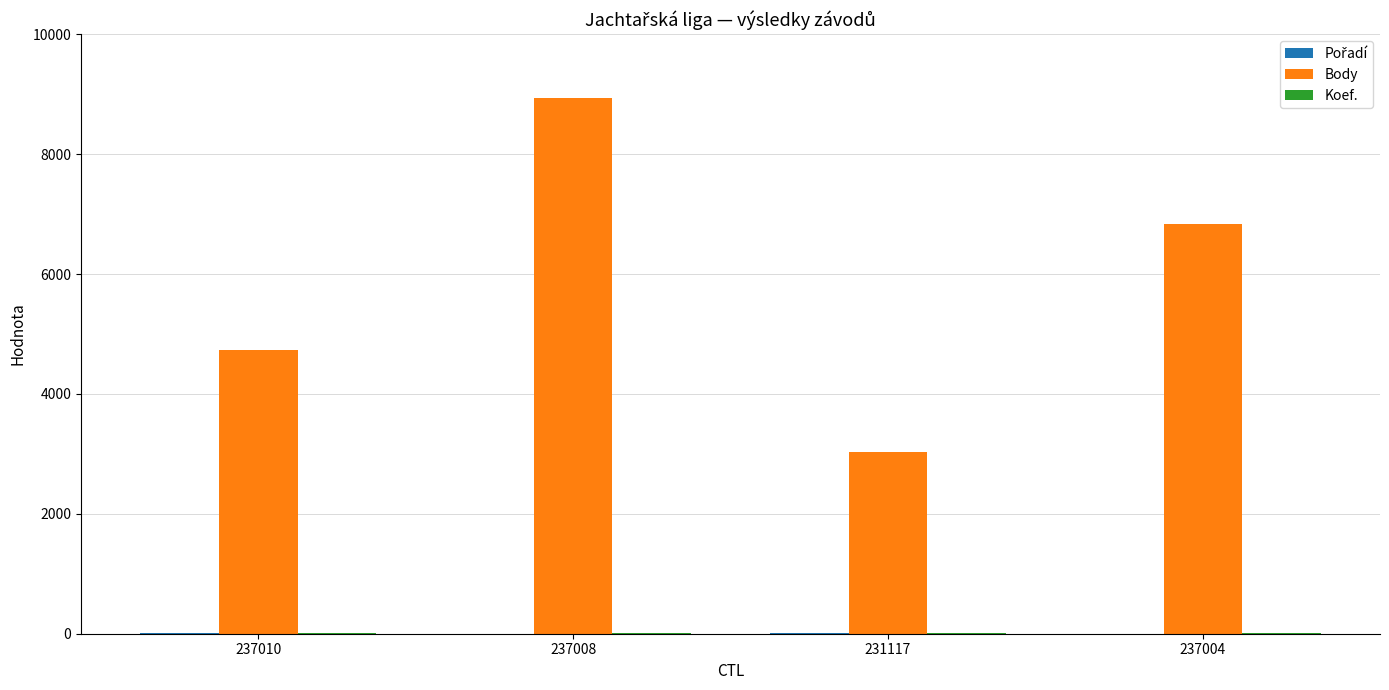

At which category is the sum across all series the highest?

237008